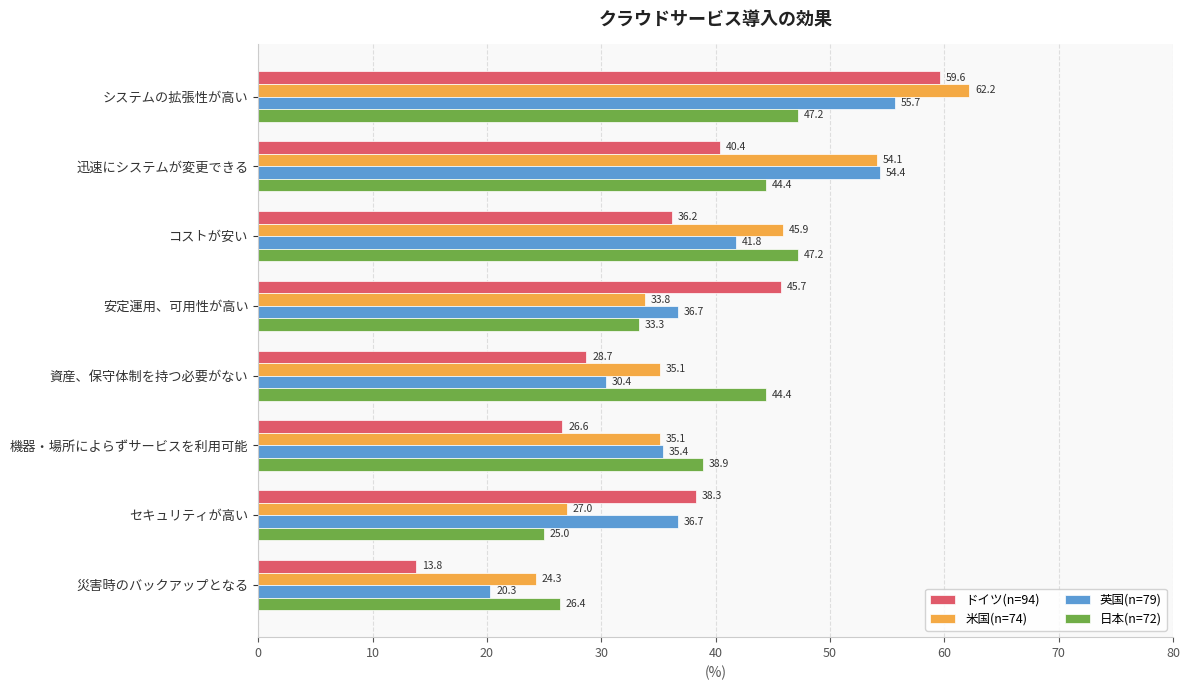

What is the total value across all series at 機器・場所によらずサービスを利用可能?

136.0